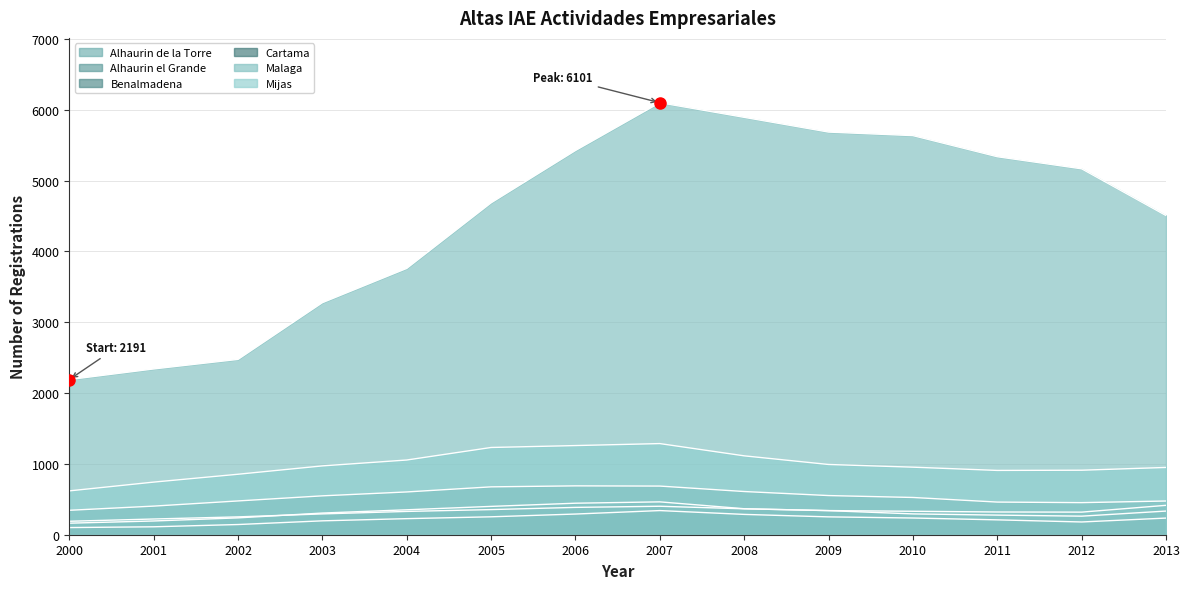

Reading left to right, transcribe all the data shown in this chart.

Alhaurin de la Torre: 190	222	252	294	329	355	386	402	366	341	331	321	319	415
Alhaurin el Grande: 163	194	238	306	352	400	445	464	367	340	294	277	262	334
Benalmadena: 345	404	477	549	604	676	690	687	610	553	526	461	453	476
Cartama: 101	112	144	196	227	253	292	341	287	252	236	210	180	235
Malaga: 2191	2341	2476	3277	3761	4687	5426	6101	5894	5686	5636	5338	5167	4507
Mijas: 619	743	854	972	1055	1232	1259	1287	1114	992	954	908	911	950